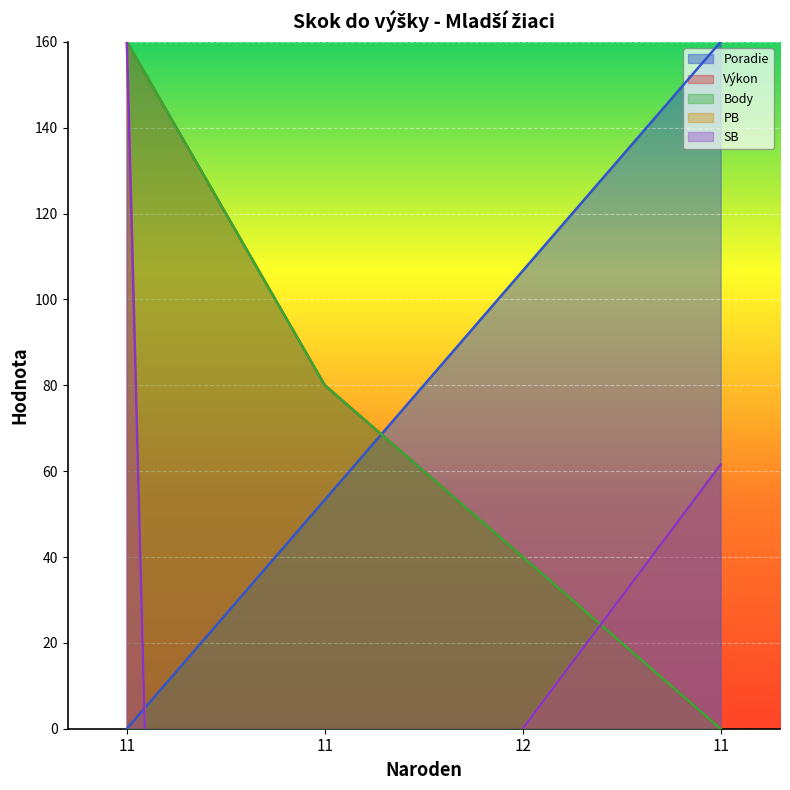

Which category has the lowest value in the Výkon series?

11